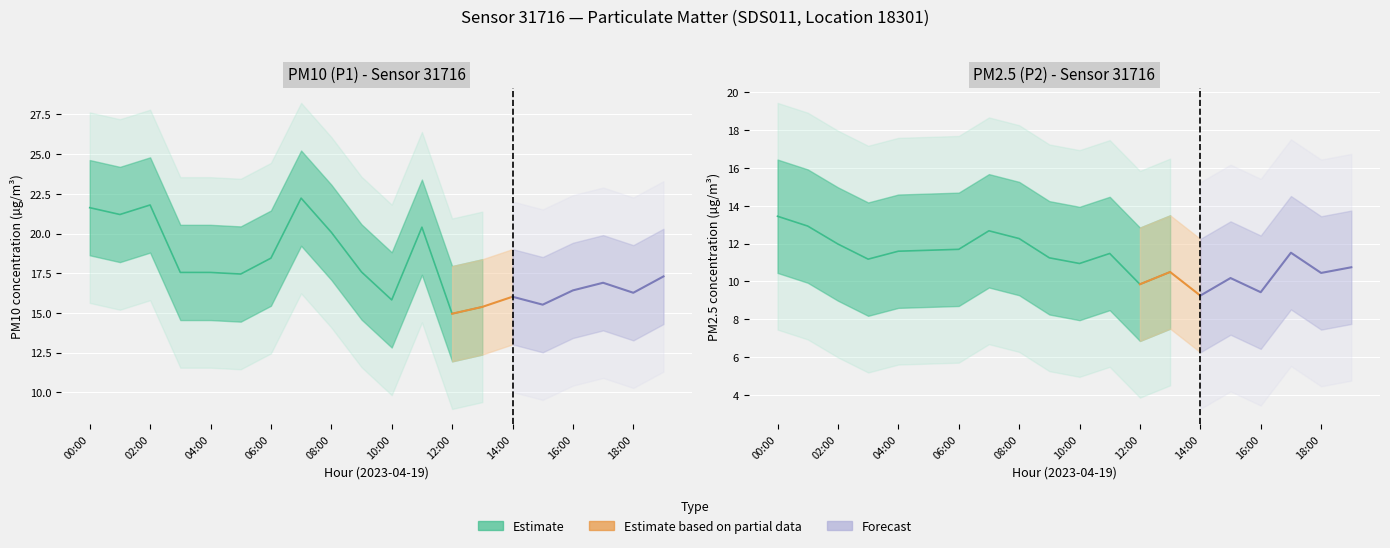

What is the label of the 1st point from the left?

00:00